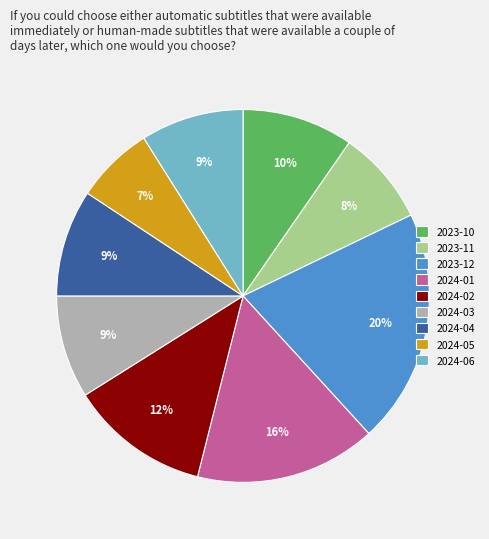

Which category has the smallest portion of the pie?

2024-05